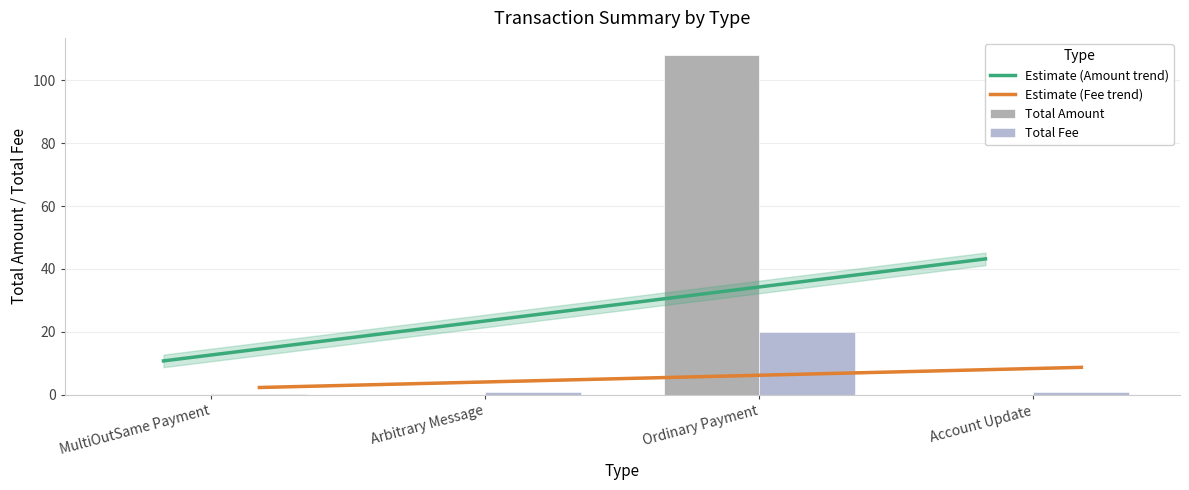

Rank the series by their maximum value, from lowest to highest.

Fee, Amount